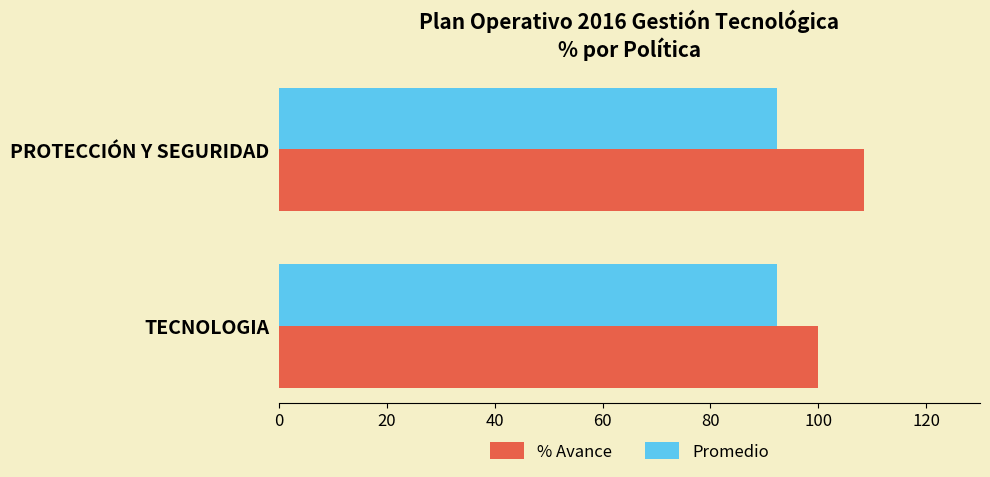

How many data points in % Avance are less than 108?

1